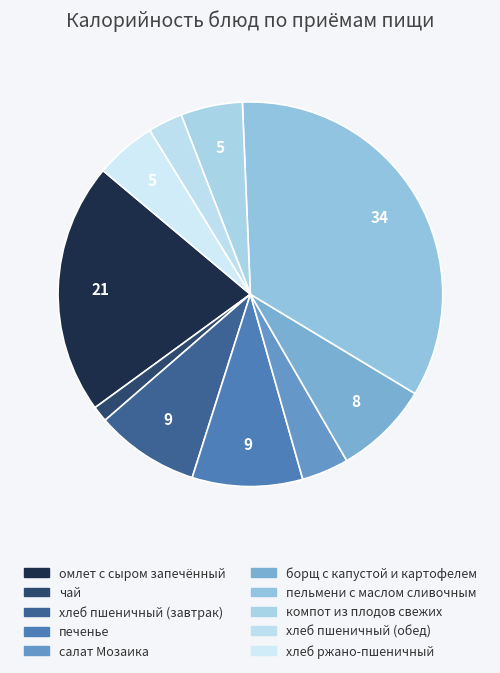

Which has a higher value, хлеб ржано-пшеничный or чай?

хлеб ржано-пшеничный